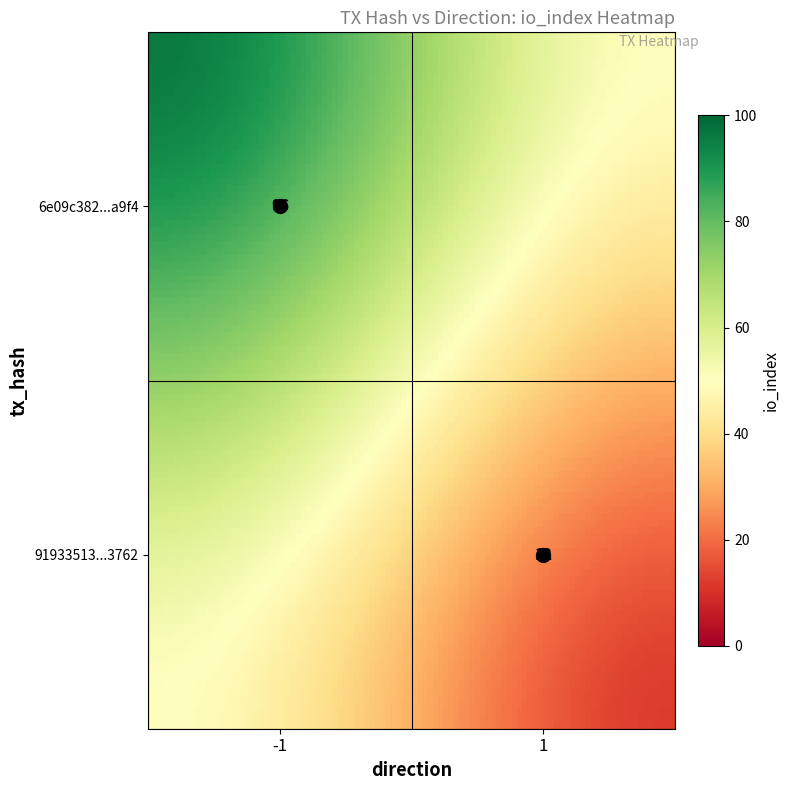

The 91933513dc27e189d5925778266a9e59c9c3762 series shows 0 at -1. True or false?

False